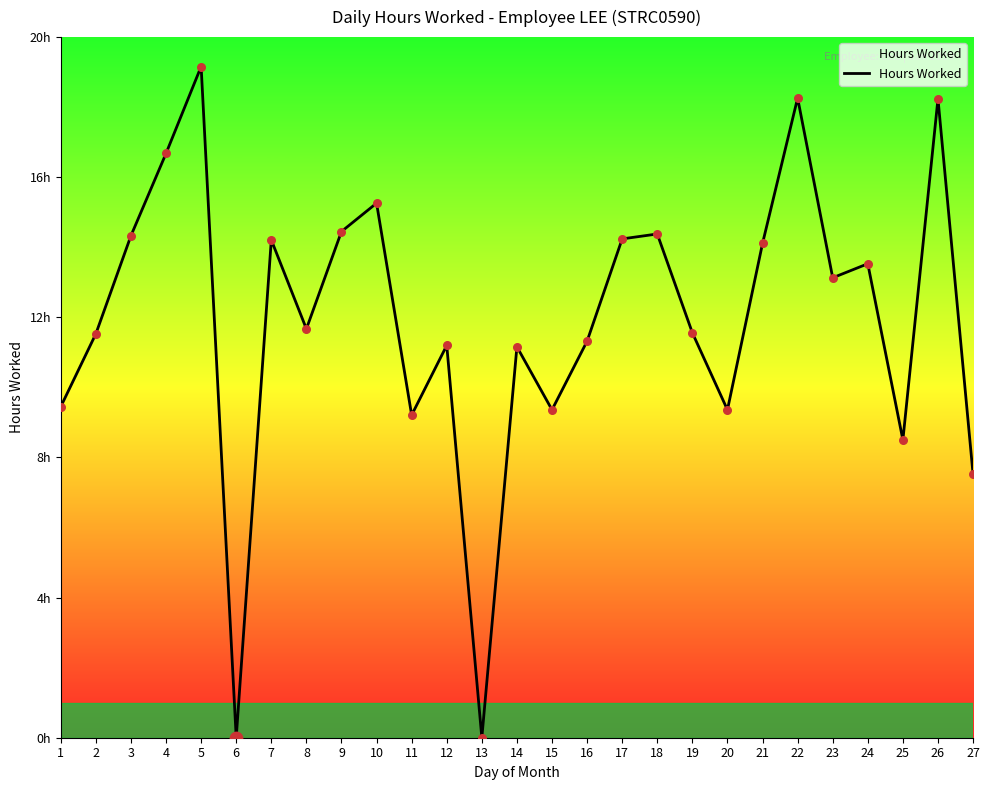

Is this an area chart (filled region under the line)?

Yes